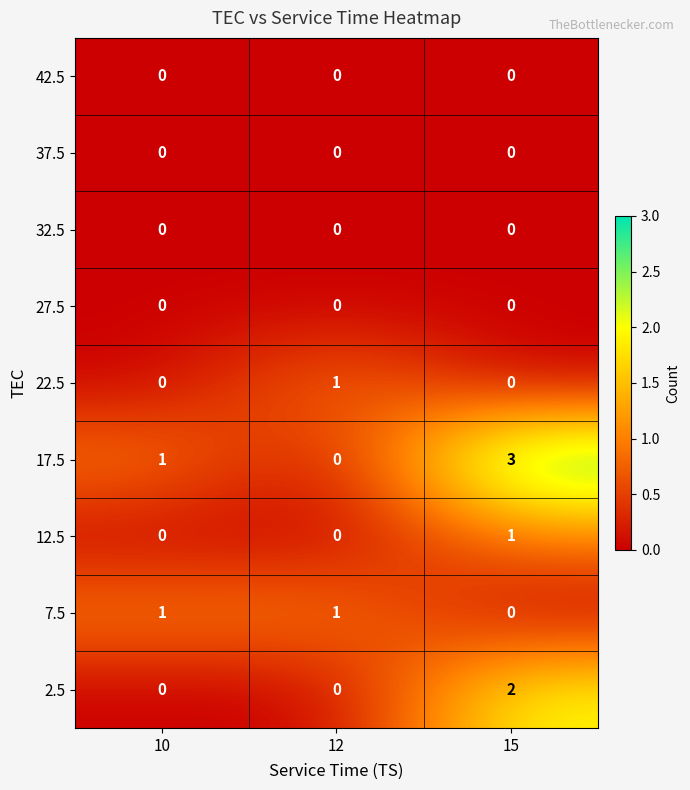

Which series changed the most between 12 and 15?

17.5